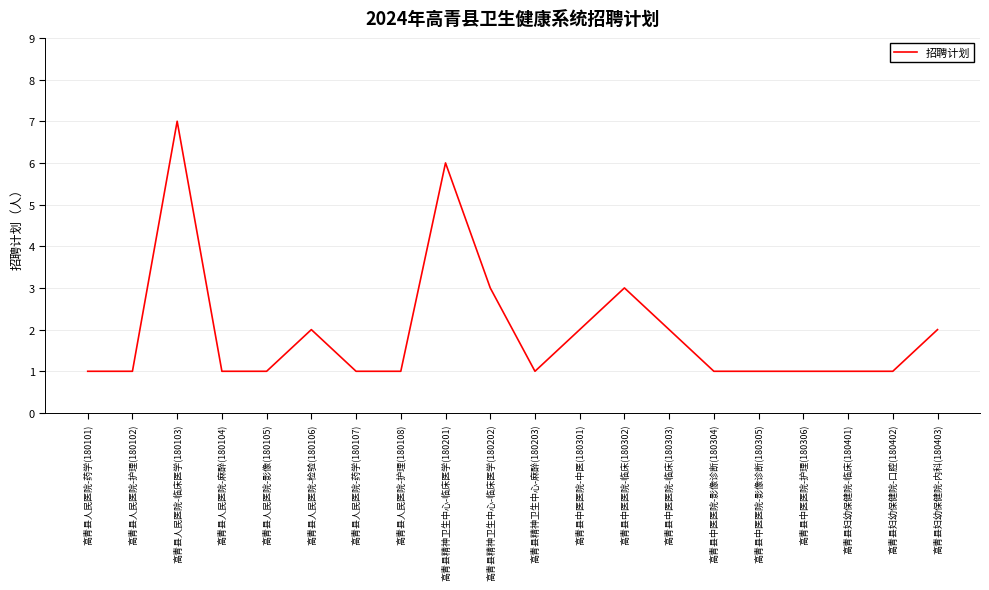

Read the value at 高青县精神卫生中心-临床医学(180201).

6